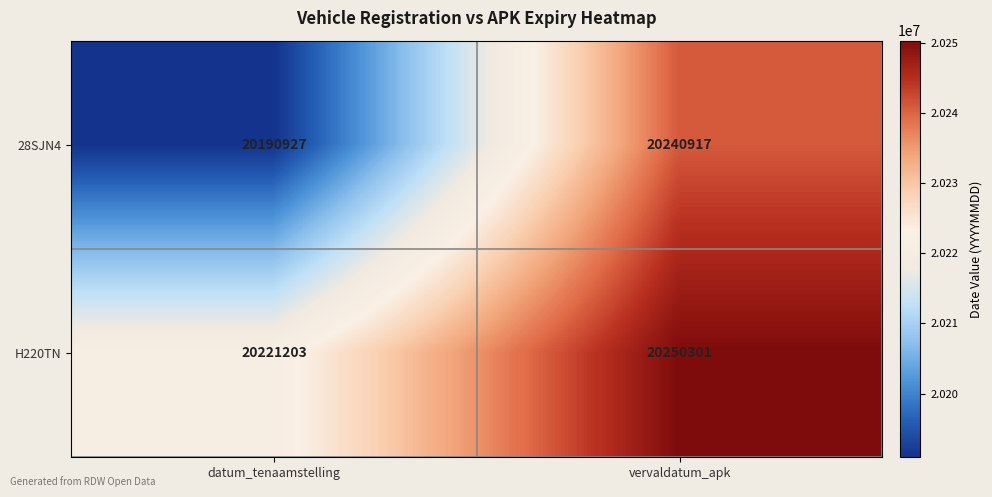

What is the total value across all series at datum_tenaamstelling?

40412130